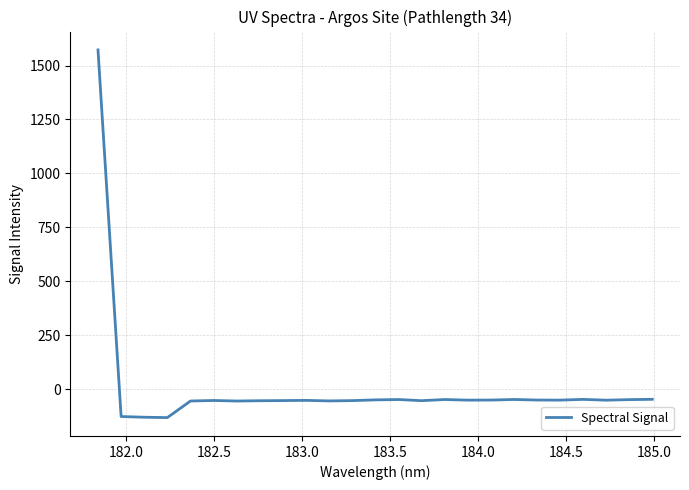

What is the maximum value shown in the chart?

1572.3